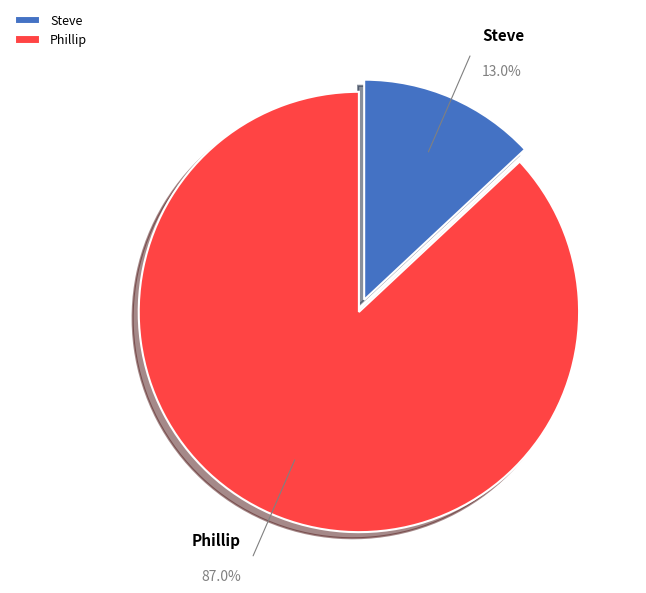

To the nearest percent, what portion does Phillip represent?

87%